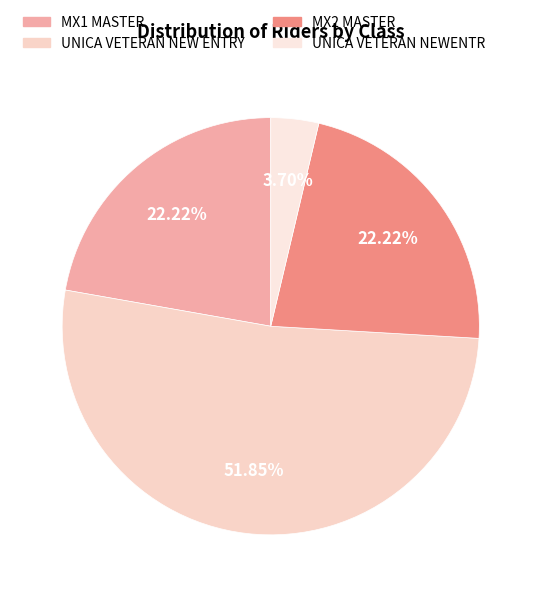

How many segments does this pie chart have?

4